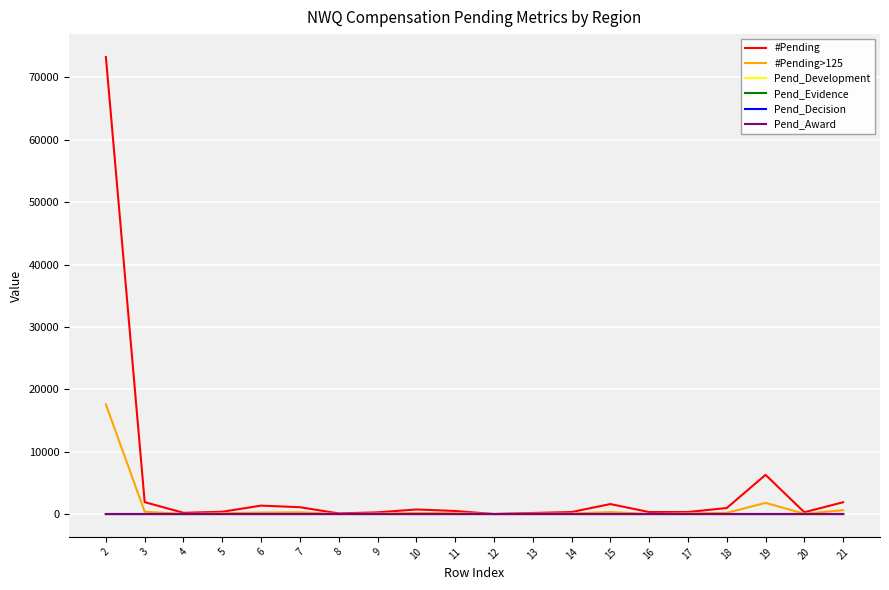

The value of #Pending at 18 is 960.0. True or false?

True